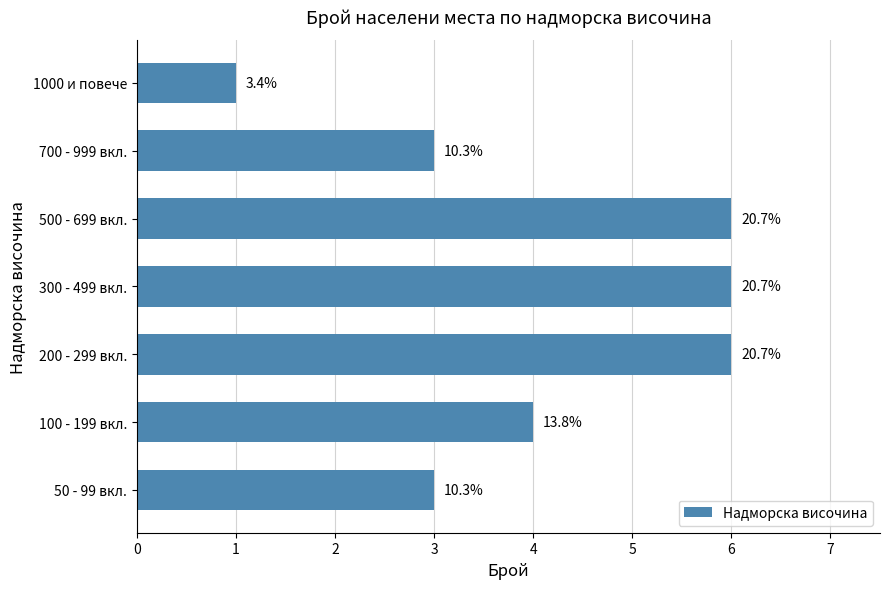

List the labels in order of value, smallest first.

1000 и повече, 50 - 99 вкл., 700 - 999 вкл., 100 - 199 вкл., 200 - 299 вкл., 300 - 499 вкл., 500 - 699 вкл.